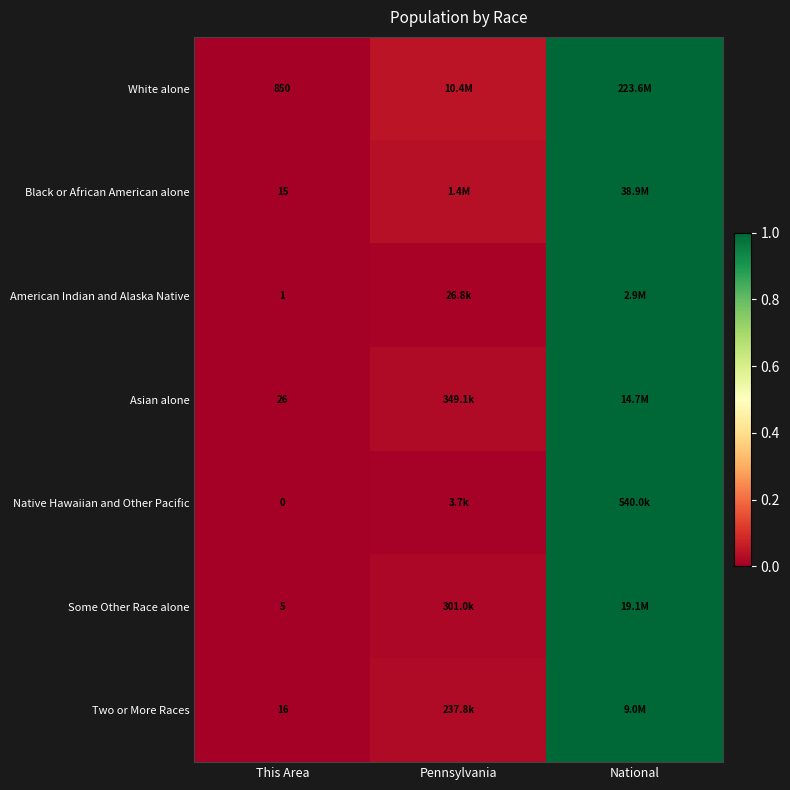

Rank the series at This Area from highest to lowest value.

White alone, Asian alone, Two or More Races, Black or African American alone, Some Other Race alone, American Indian and Alaska Native, Native Hawaiian and Other Pacific